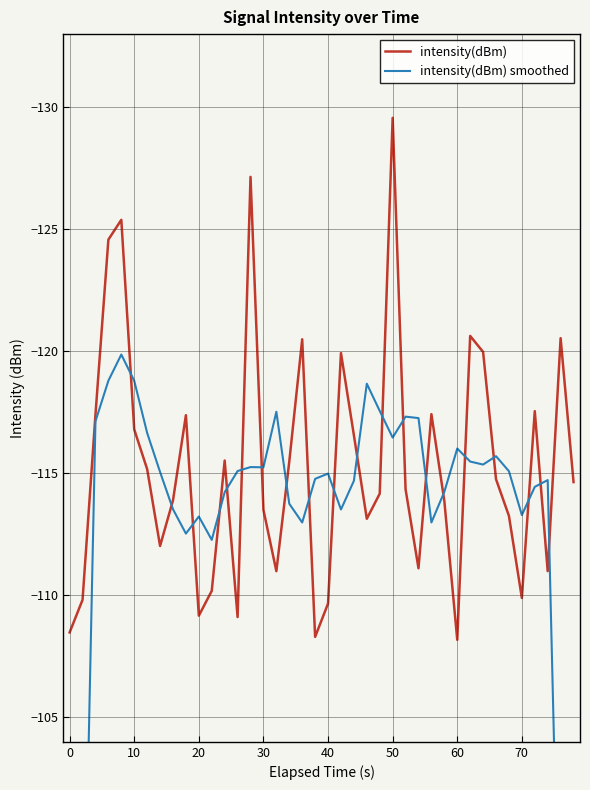

How many intersections are there between intensity(dBm) smoothed and intensity(dBm)?

20